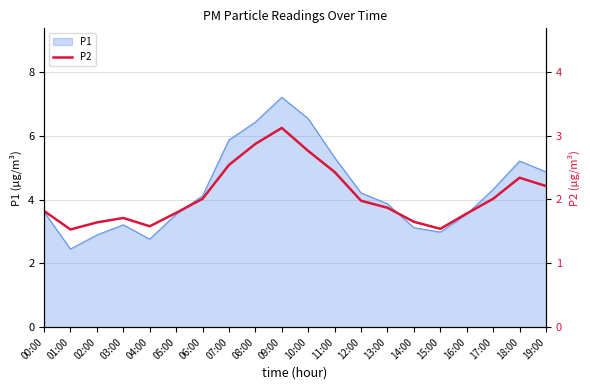

Reading left to right, transcribe all the data shown in this chart.

1.8	1.5	1.6	1.7	1.6	1.8	2.0	2.5	2.9	3.1	2.8	2.4	2.0	1.9	1.6	1.5	1.8	2.0	2.3	2.2